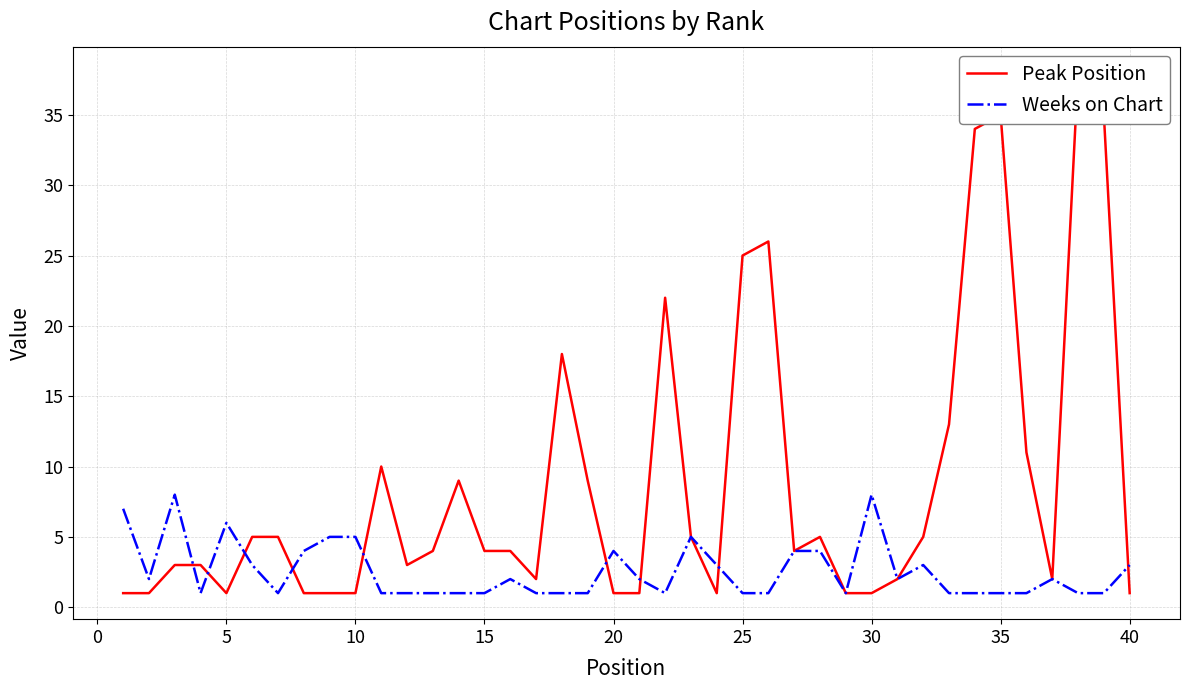

What is the approximate value of Weeks on Chart at 10?

5